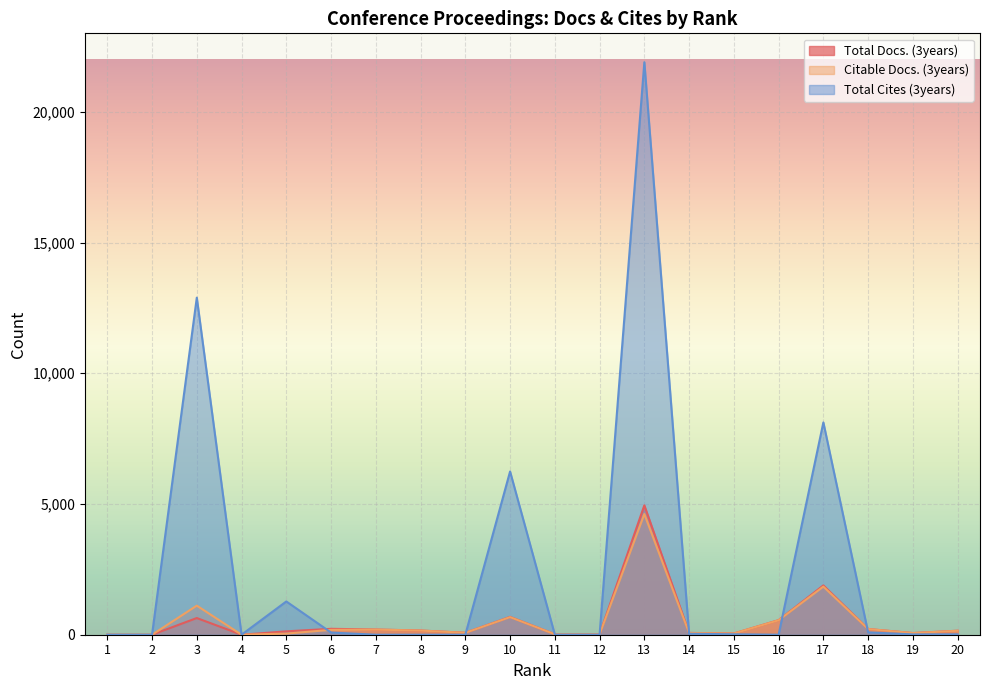

At how many categories does at least one series exceed 9273?

2